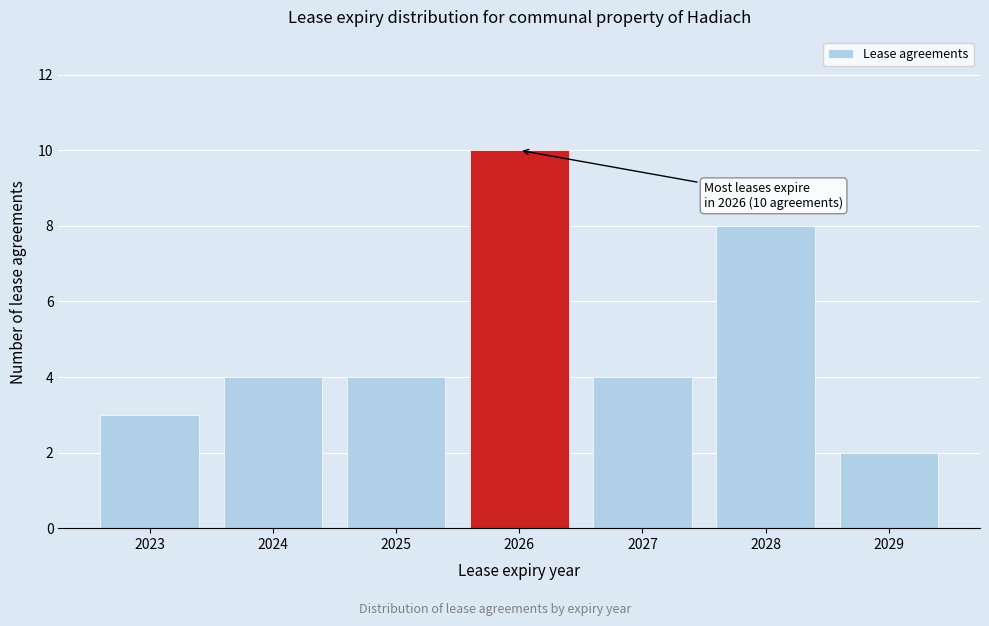

Reading left to right, what are all the values shown in this chart?

2023=3	2024=4	2025=4	2026=10	2027=4	2028=8	2029=2